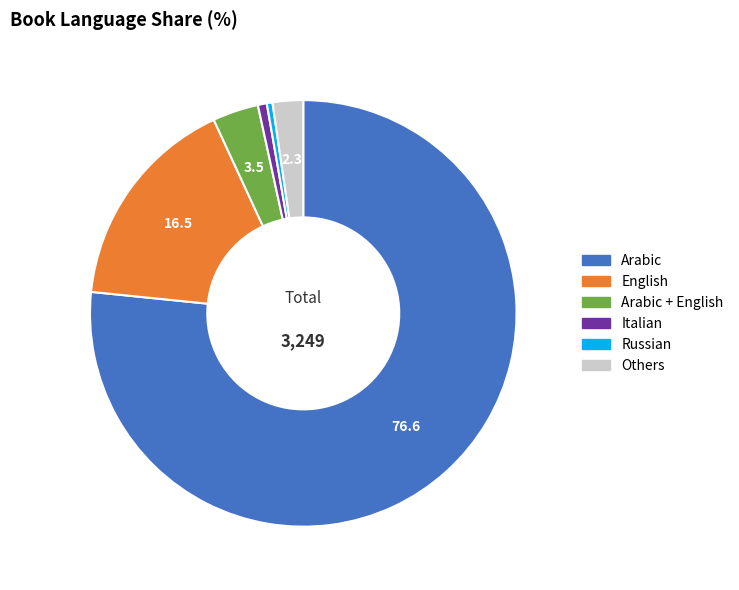

Which slice represents more than half of the pie?

Arabic